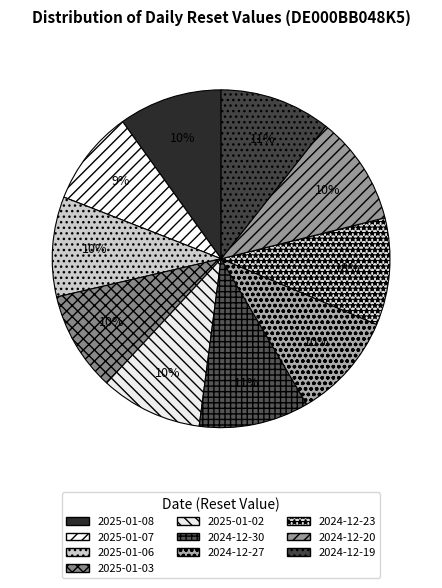

Which has a higher value, 2025-01-06 or 2024-12-27?

2024-12-27